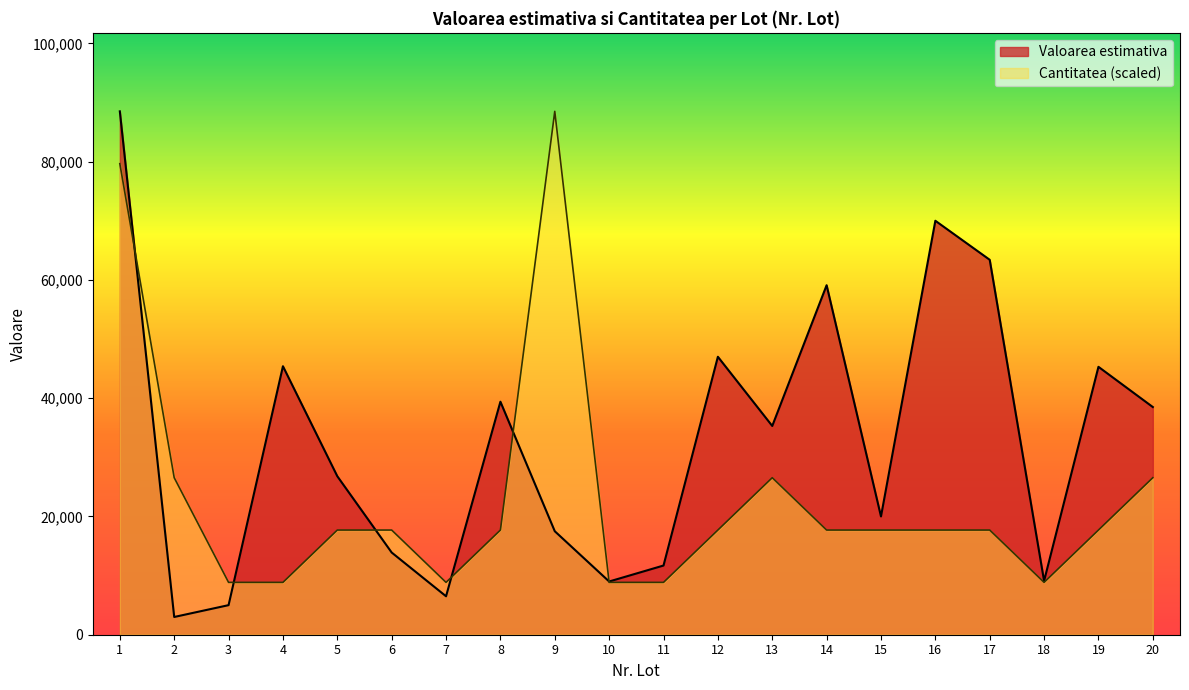

What is the average value of the Valoarea estimativa series?

32720